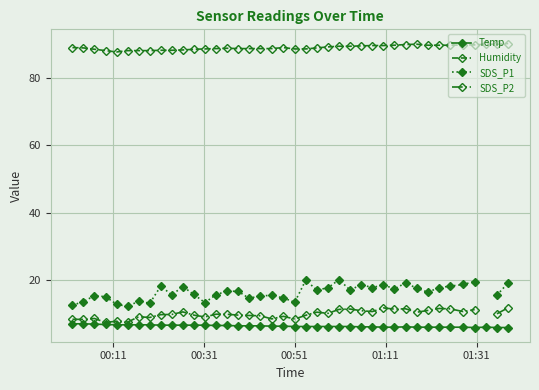

True or false: Humidity and Temp cross at least once.

False